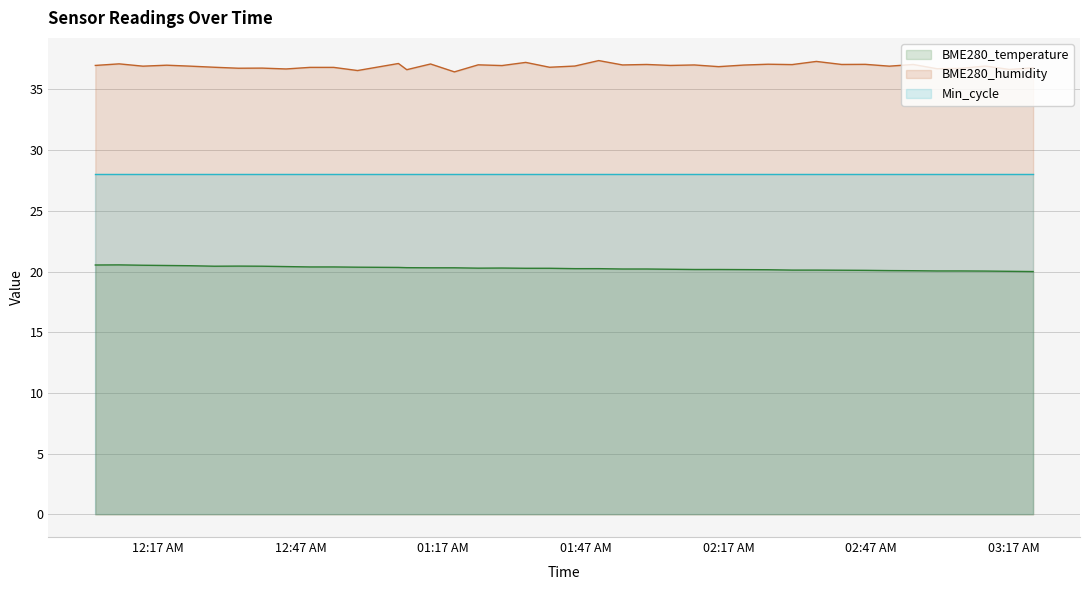

What is the maximum value shown in the chart?

37.4